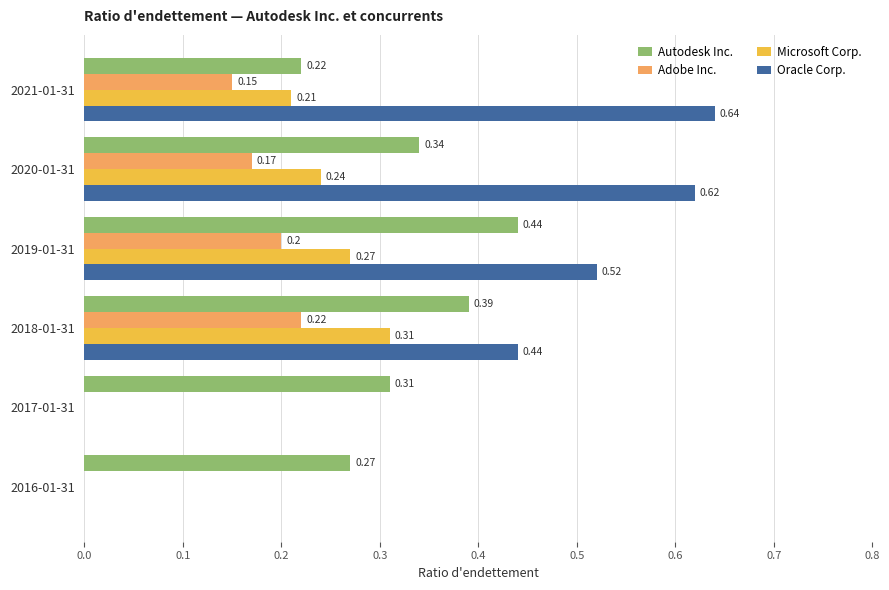

Between 2019-01-31 and 2017-01-31, which series saw the biggest shift?

Oracle Corp.